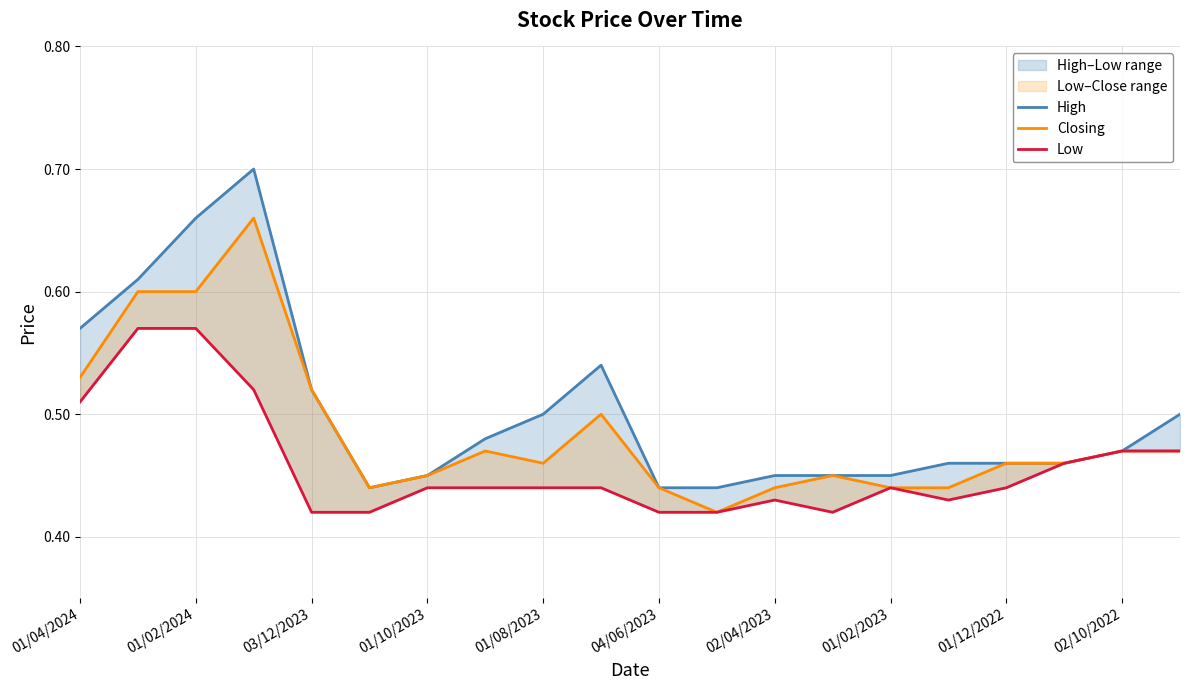

The High series shows 0.5 at 01/02/2023. True or false?

True